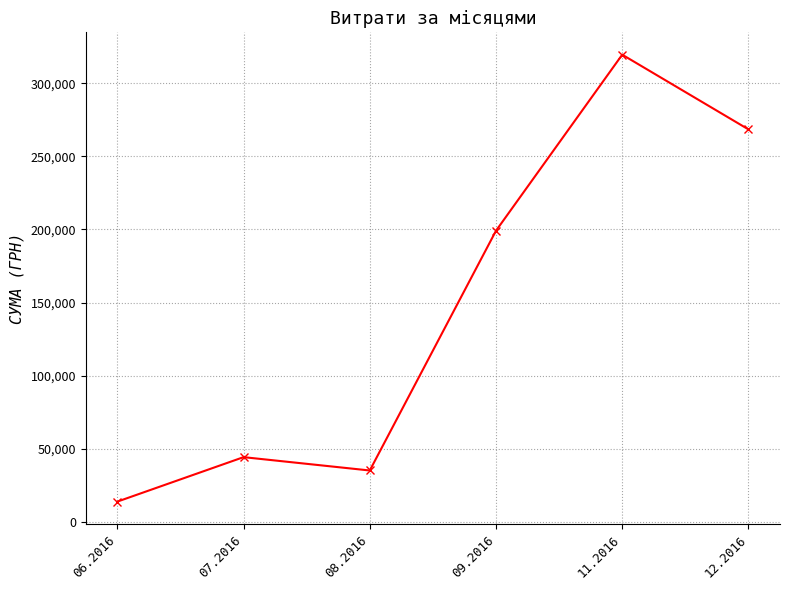

True or false: there are more than 2 points higher than both neighbors.

False